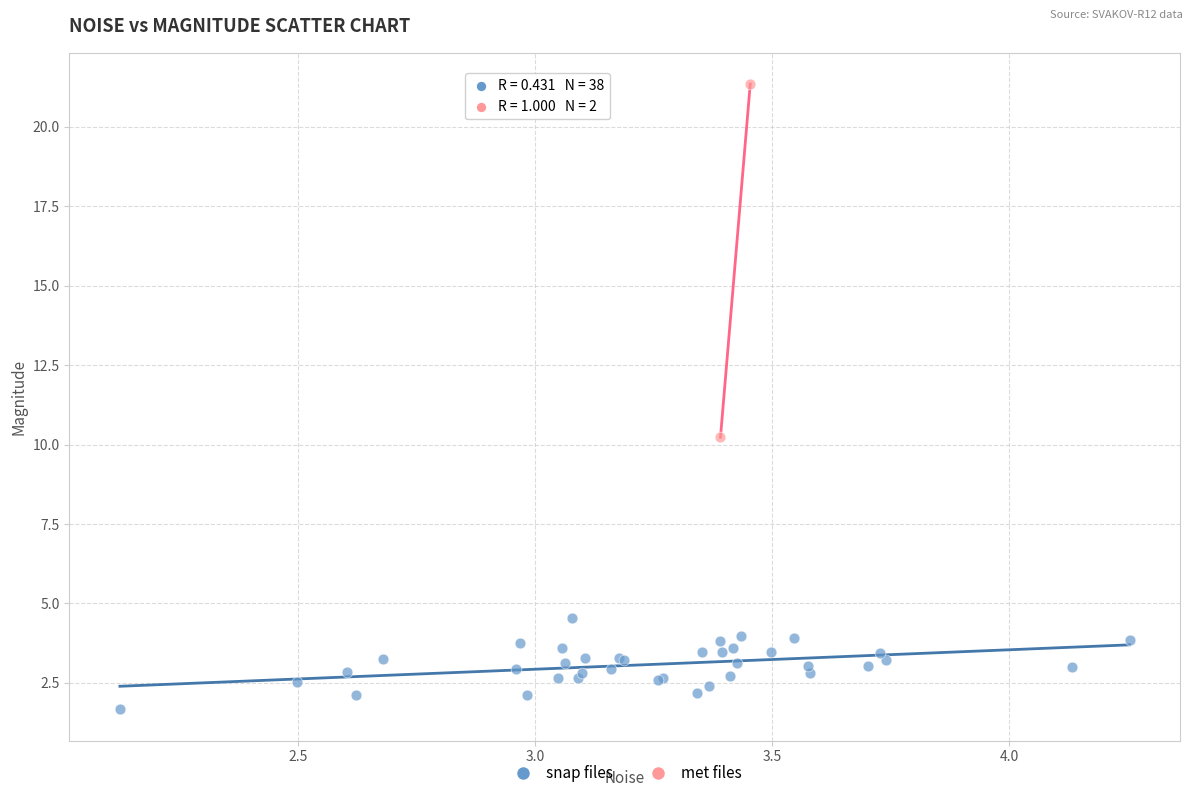

What are all the series names shown in the legend?

snap files, met files